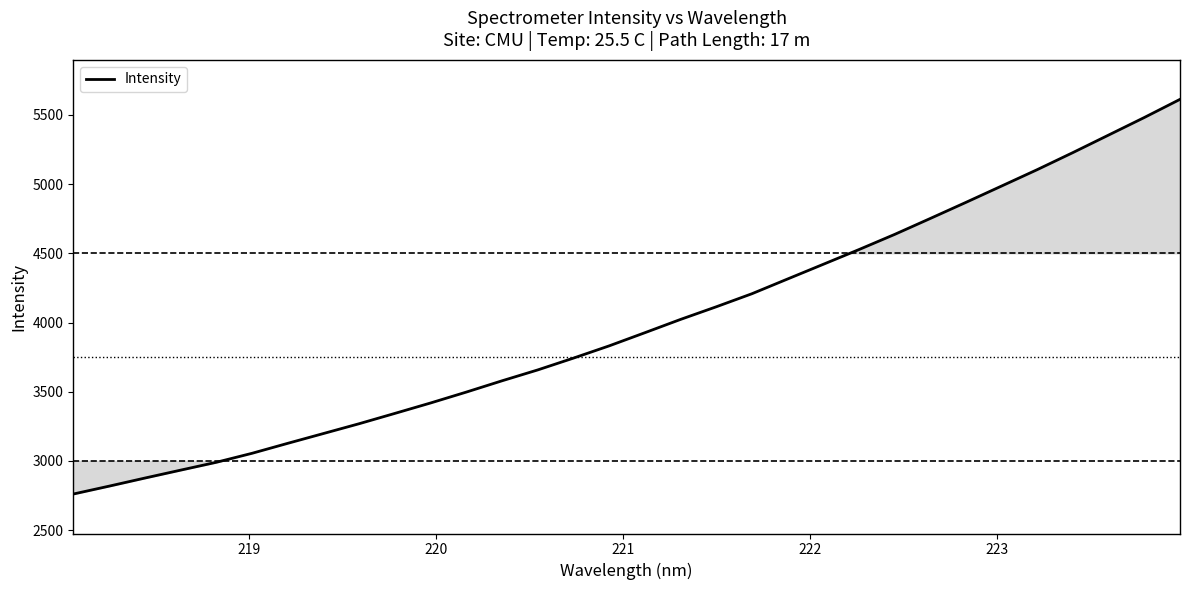

What is the smallest value displayed?

2761.5